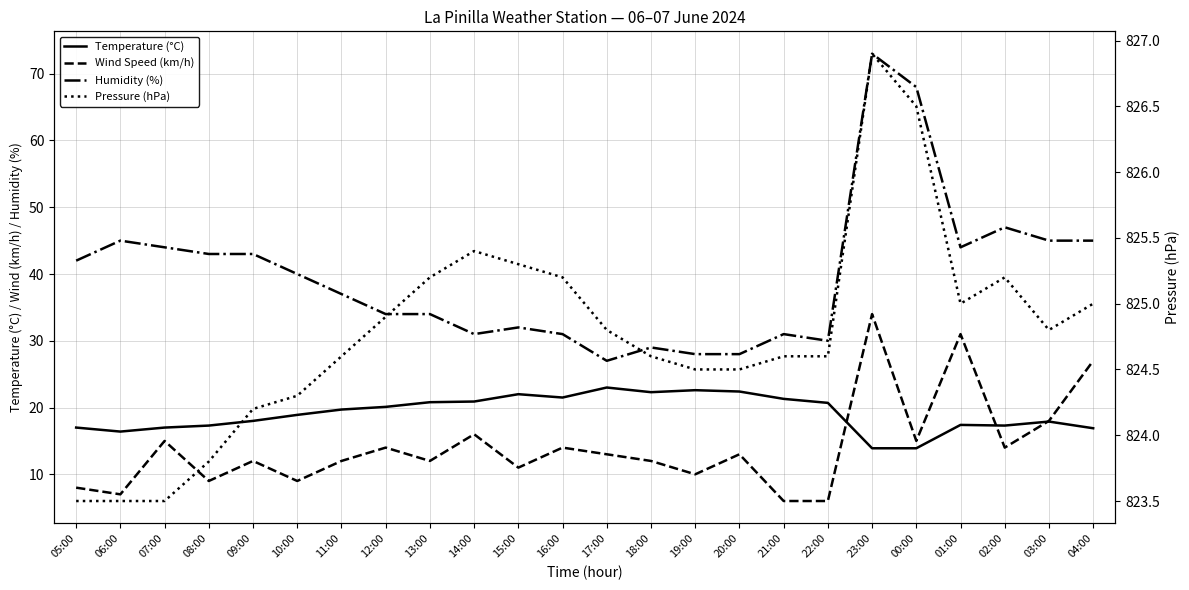

How many interior local peaks does the Wind Speed (km/h) series have?

8